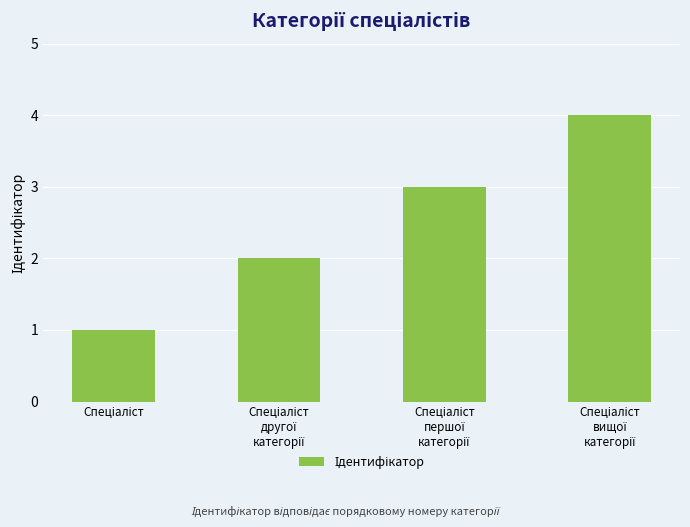

What is the greatest value displayed?

4